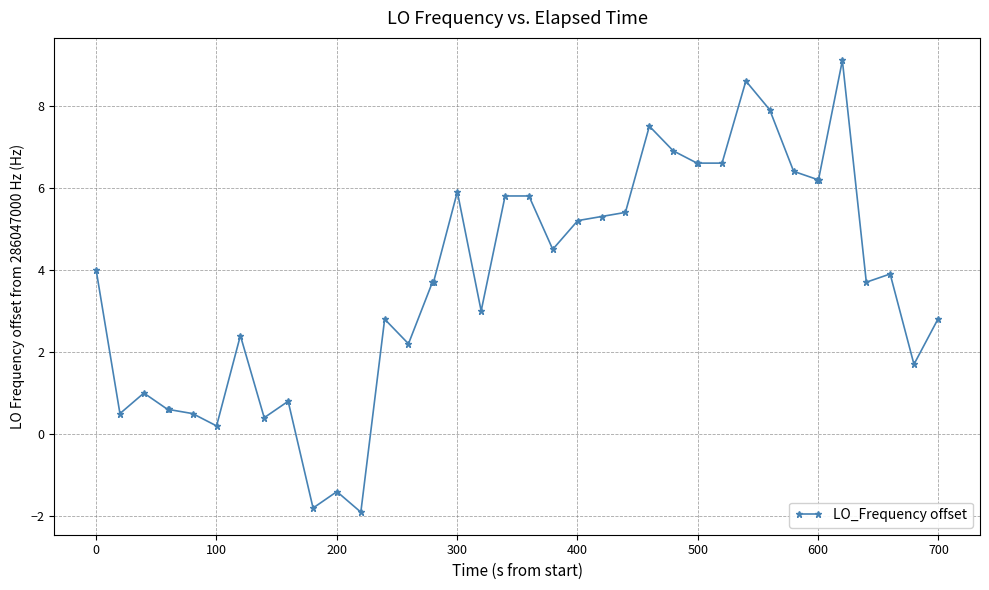

How many distinct data groups are displayed?

1